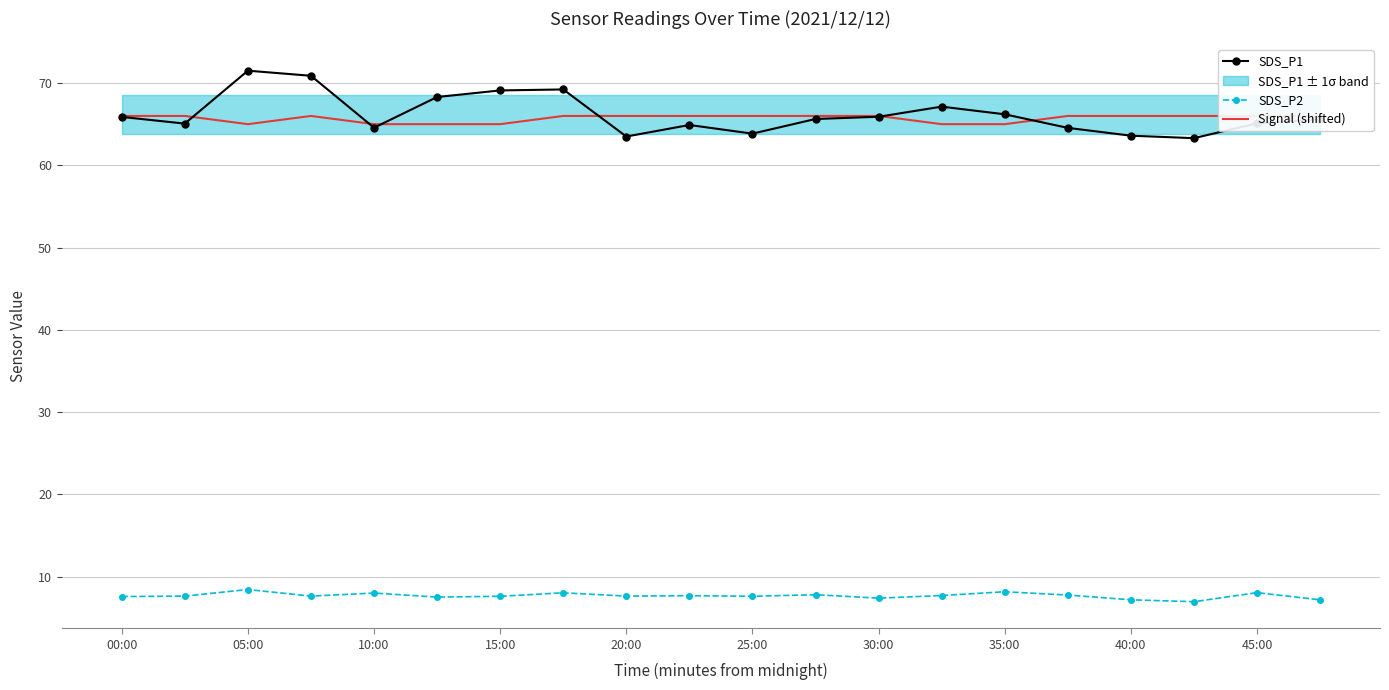

True or false: SDS_P1 has a value of 123.4 at 05:00.

False